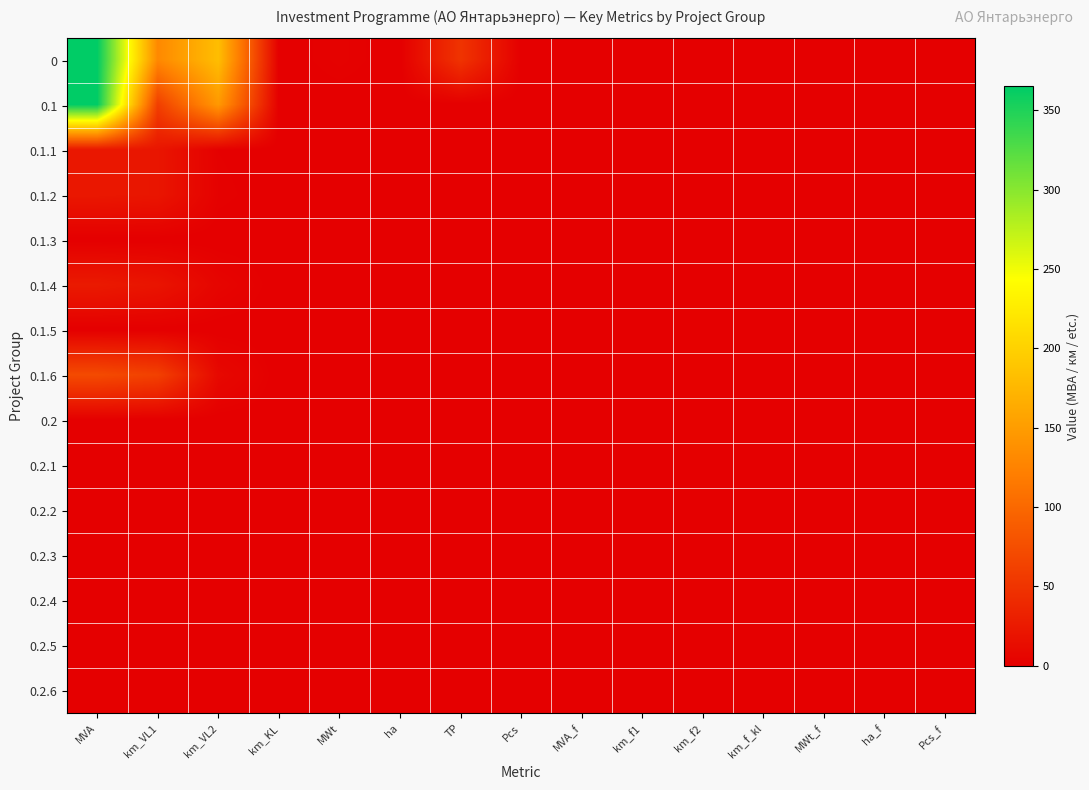

Which label corresponds to the largest value in the chart?

MVA